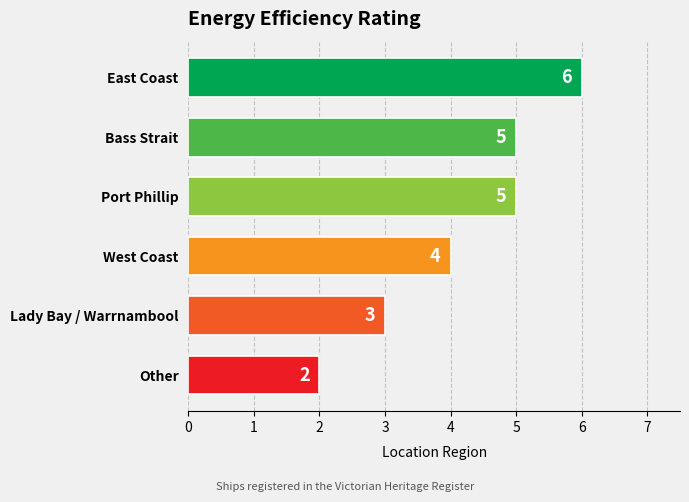

Reading top to bottom, list all the values displayed in this chart.

6	5	5	4	3	2